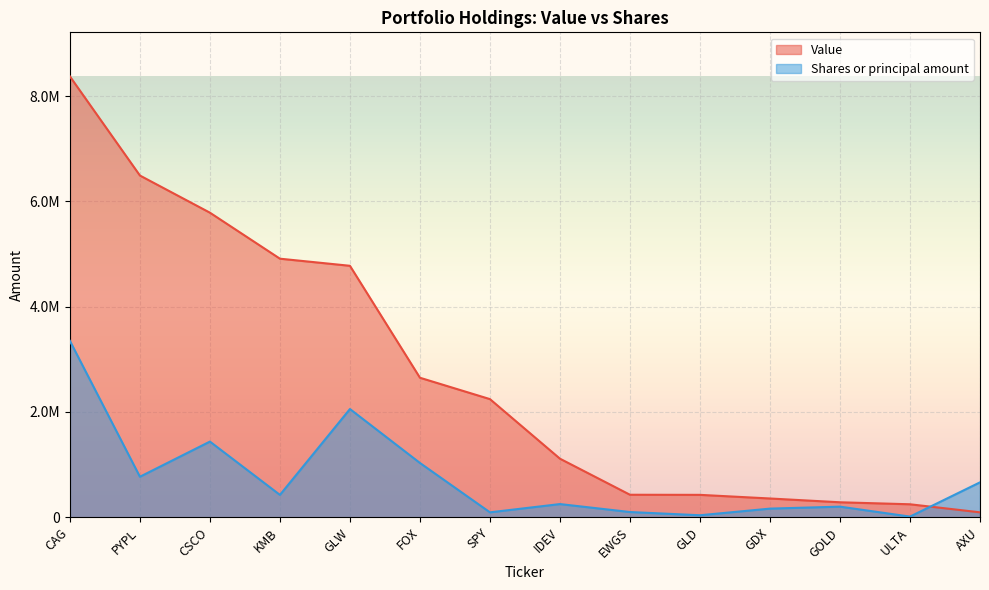

What is the difference between the Value values at PYPL and GOLD?

6208000.0